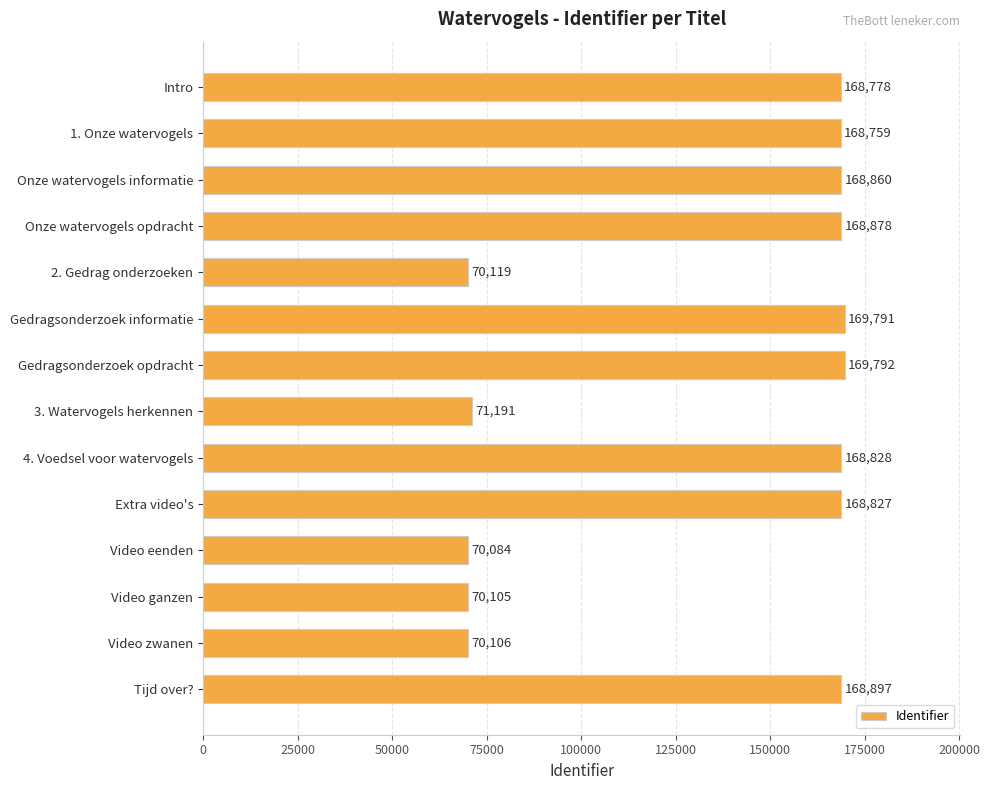

Read the value at 3. Watervogels herkennen, to the nearest 50.

71200